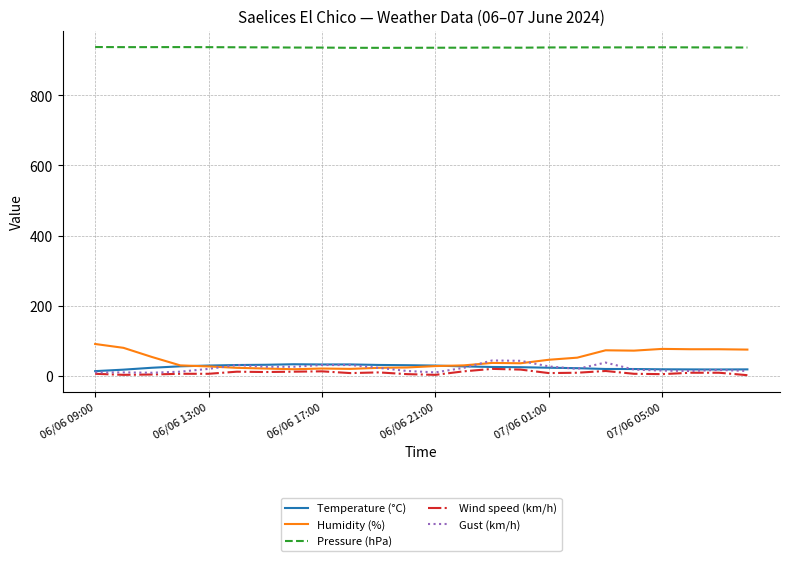

What is the greatest value displayed?

937.8